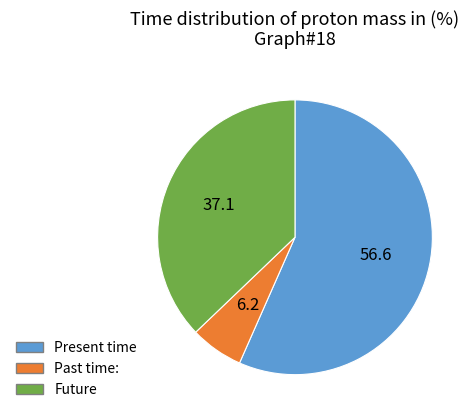

Count the number of slices in the pie.

3